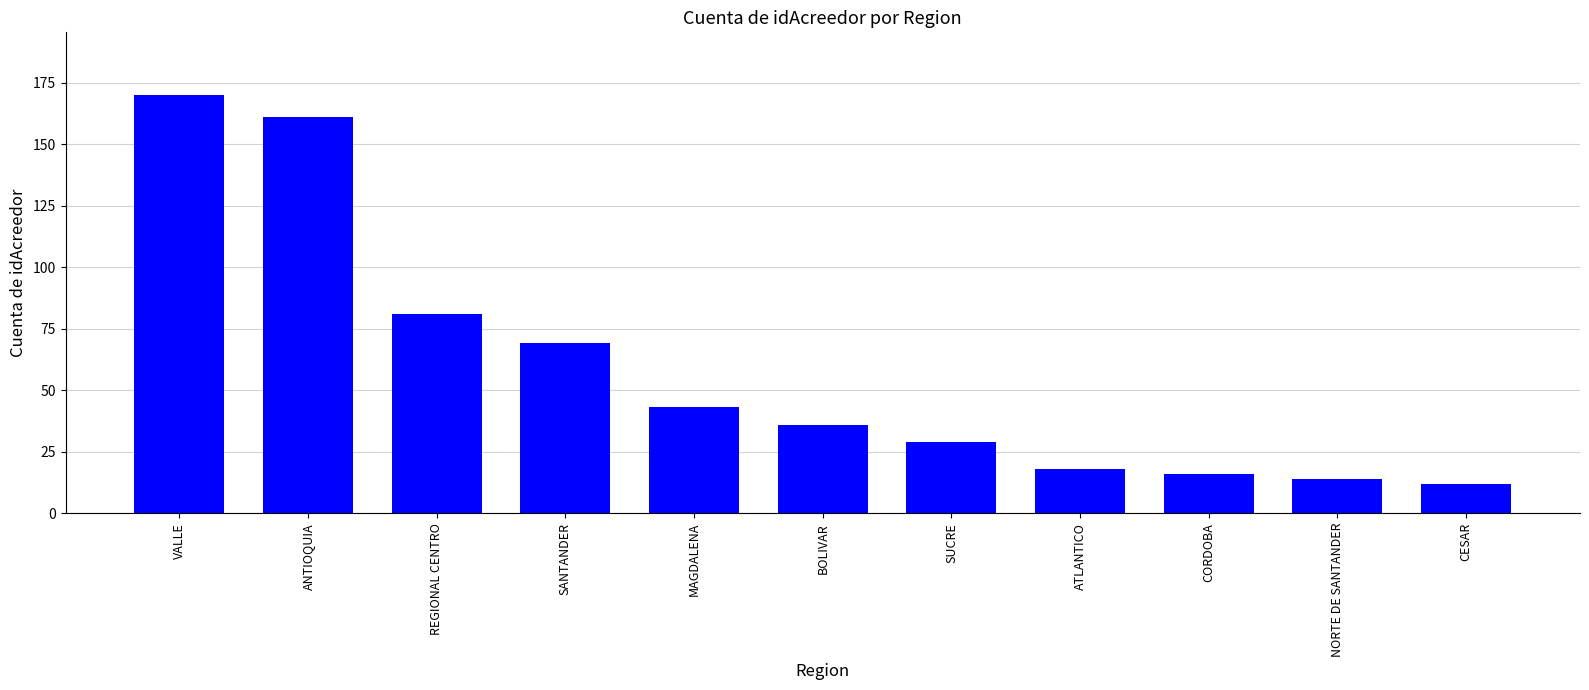

Reading left to right, list all the values displayed in this chart.

VALLE=170	ANTIOQUIA=161	REGIONAL CENTRO=81	SANTANDER=69	MAGDALENA=43	BOLIVAR=36	SUCRE=29	ATLANTICO=18	CORDOBA=16	NORTE DE SANTANDER=14	CESAR=12